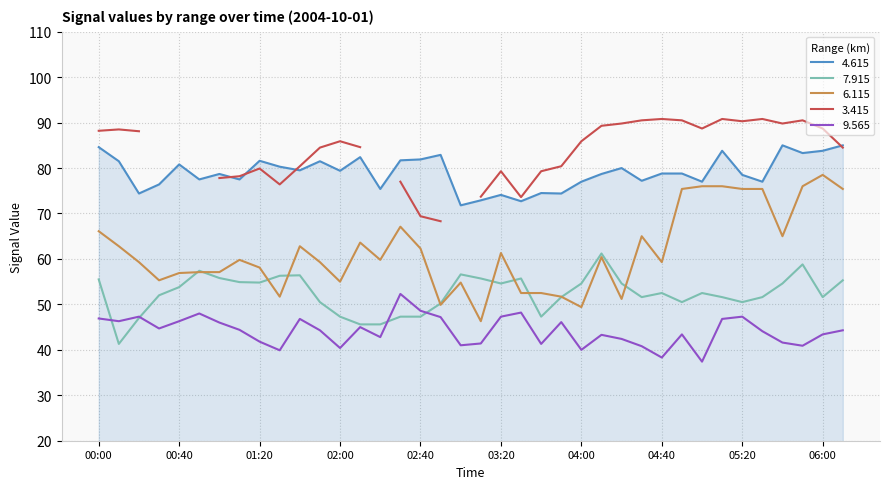

What is the maximum value for 6.115?

78.5